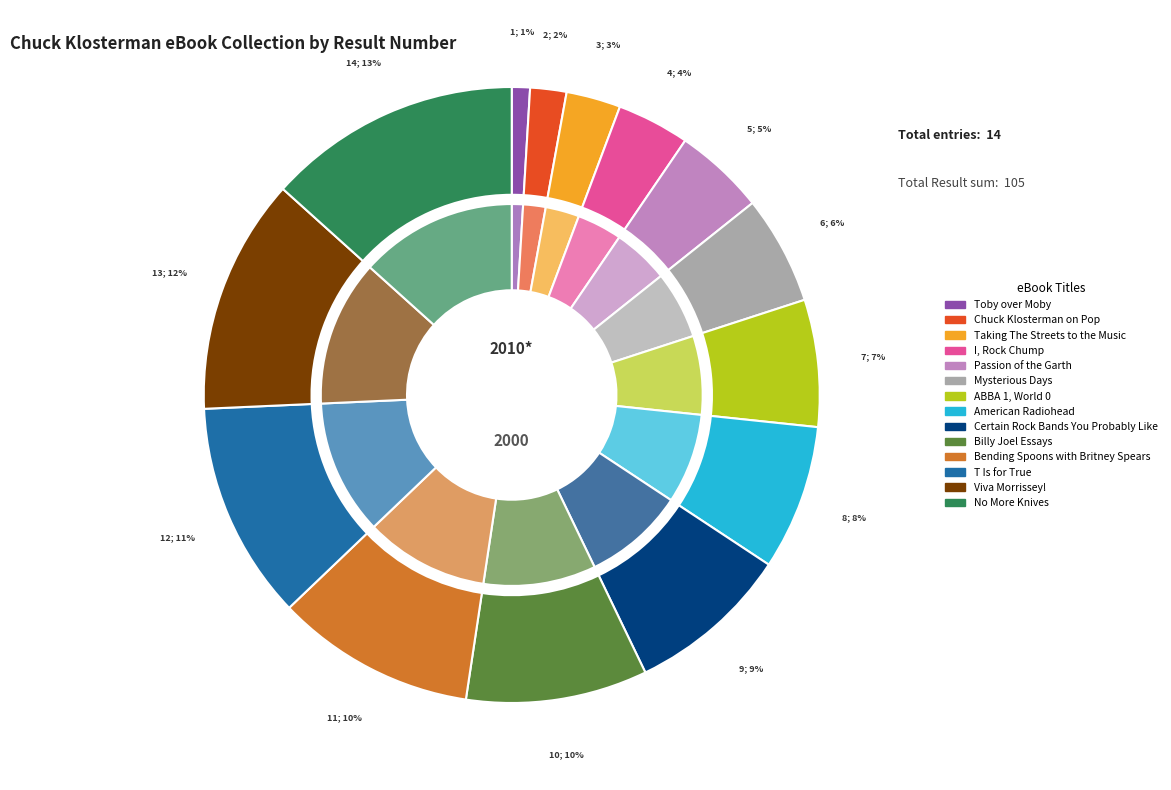

Which category has the smallest portion of the pie?

Toby over Moby